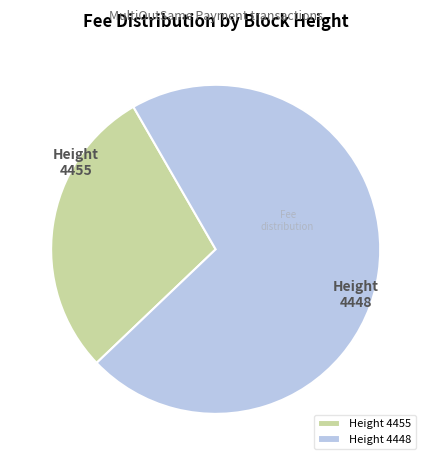

Which has a higher value, 4448 or 4455?

4448